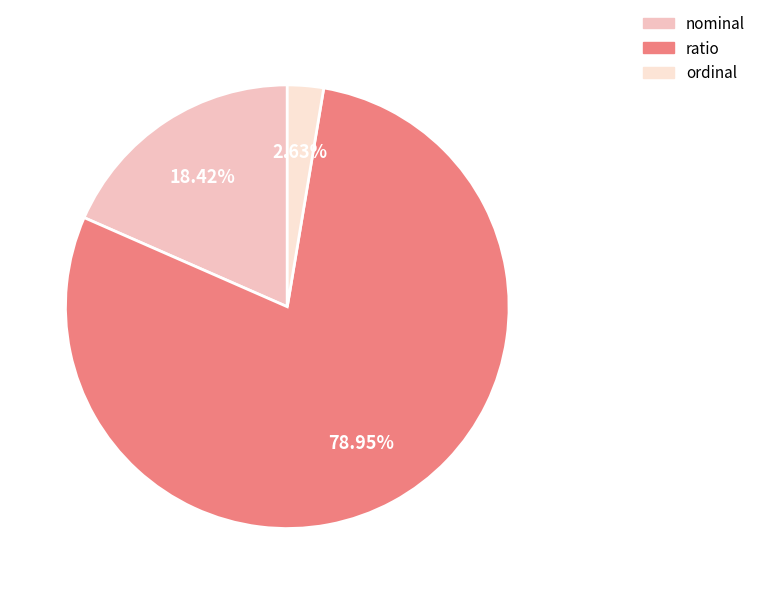

Rank the categories by value from lowest to highest.

ordinal, nominal, ratio